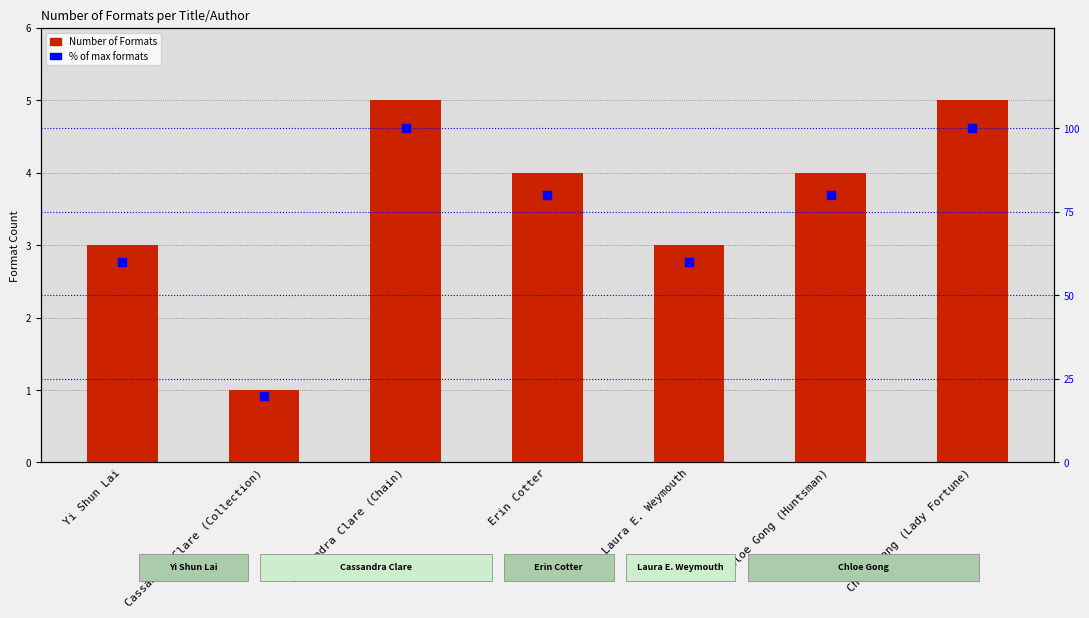

Which series has the largest total across all categories?

% of max formats